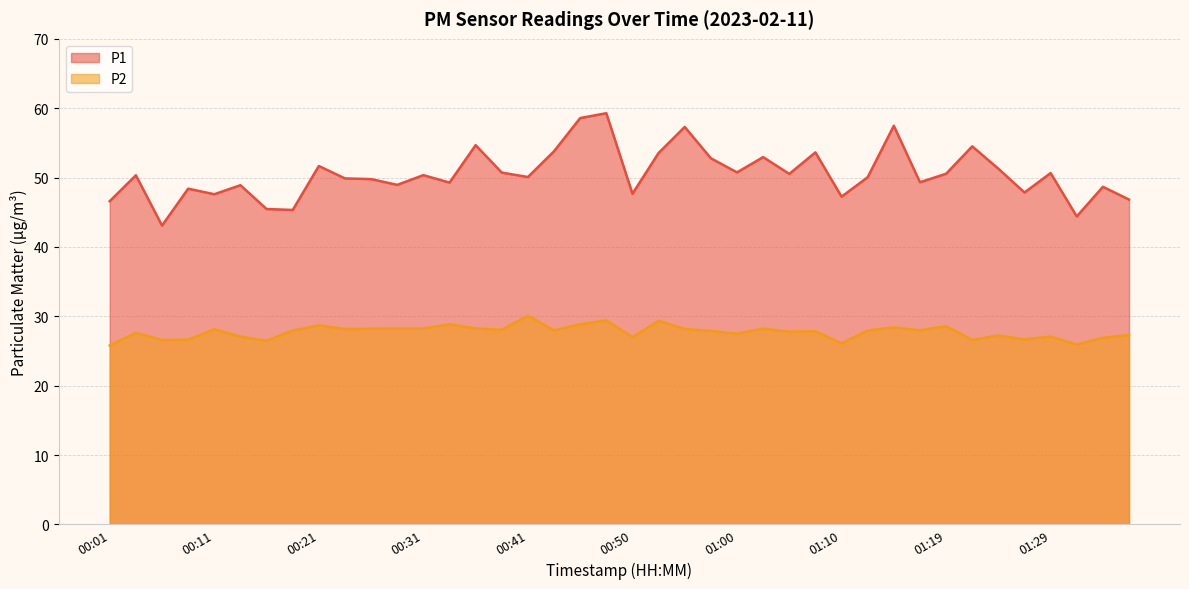

In P2, how many points are higher than both neighbors (excluding endpoints)?

13